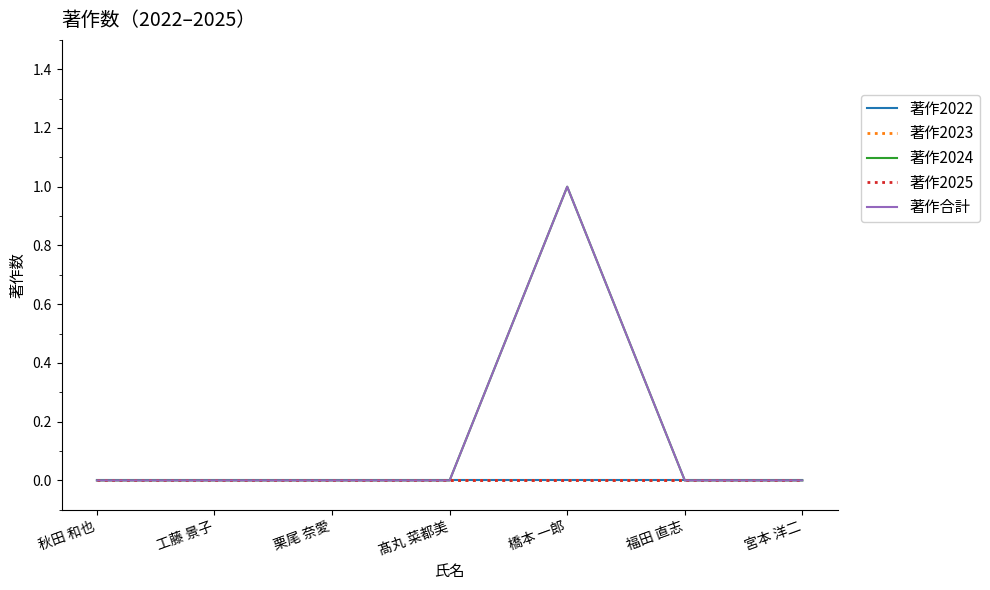

Does the chart display data point markers on the line(s)?

No